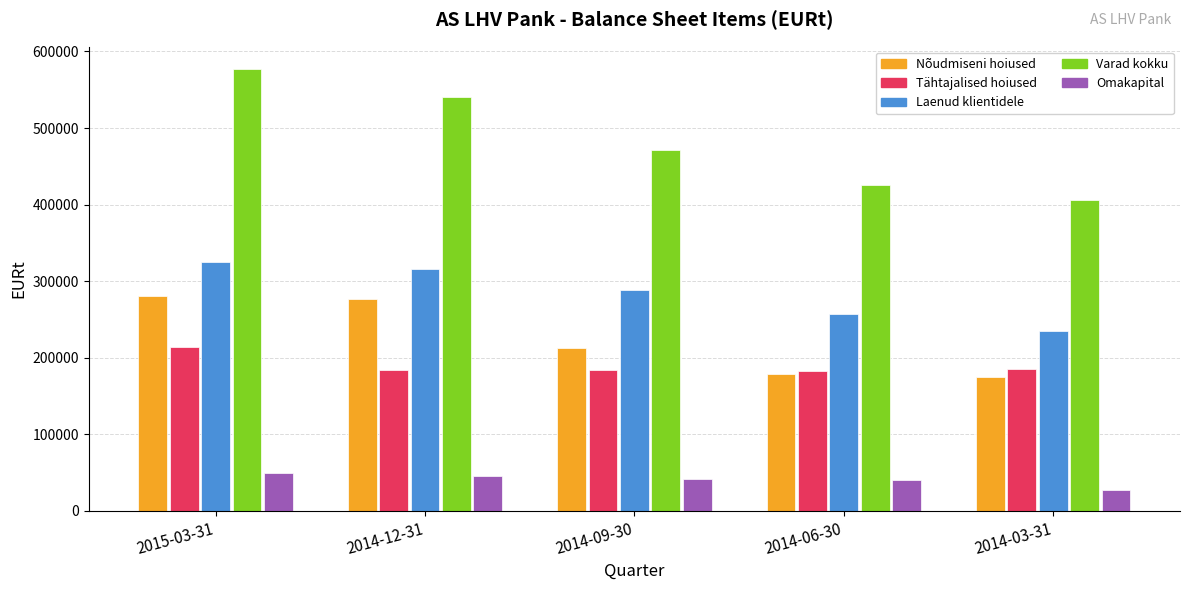

What is the sum of the Varad kokku values at 2014-06-30 and 2014-09-30?

896028.1